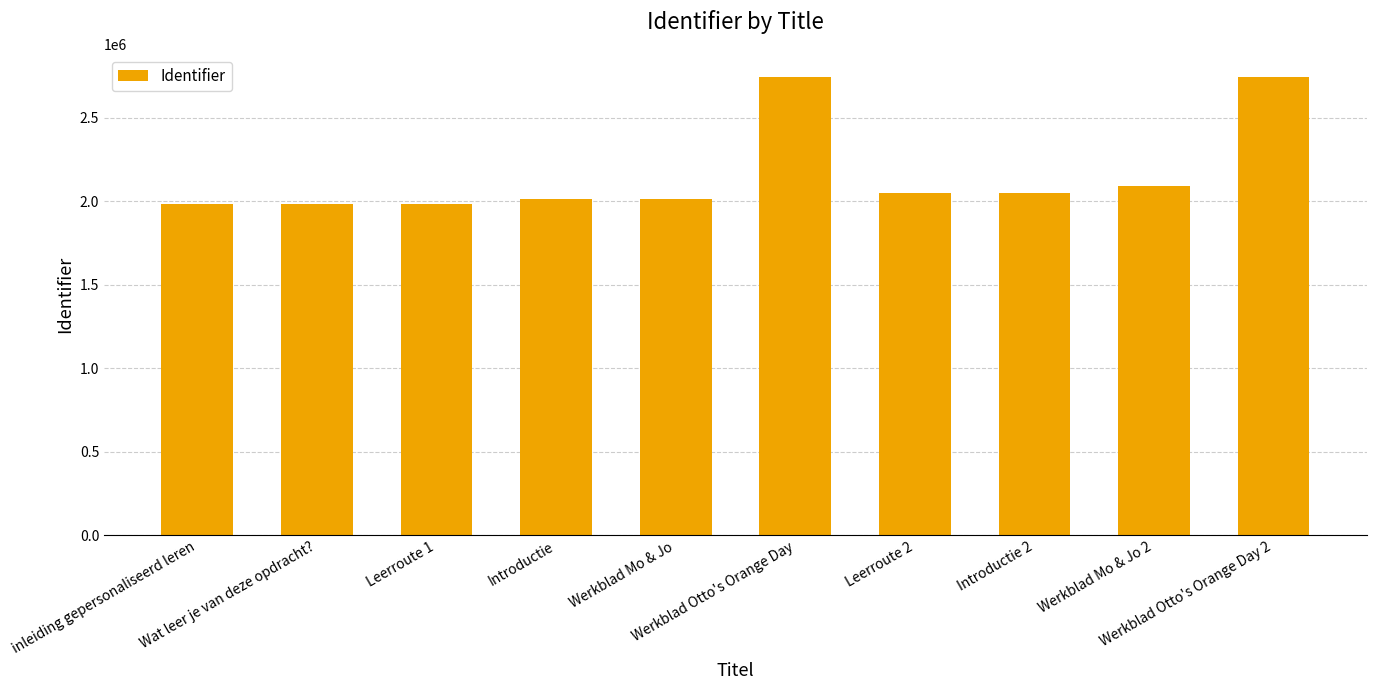

Are the bars grouped side by side (vs. stacked)?

No